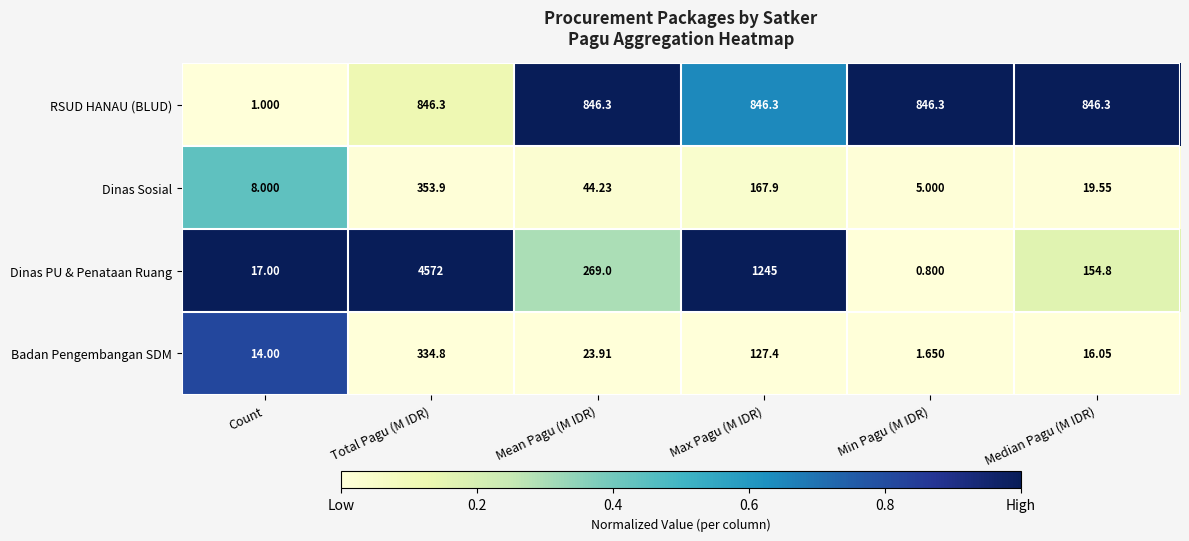

Which series changed the most between Count and Median Pagu (M IDR)?

RSUD HANAU (BLUD)